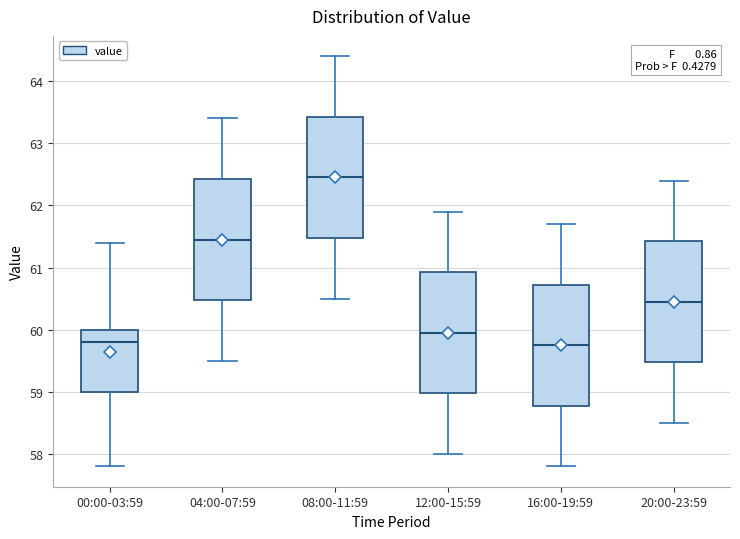

Where does the upper whisker of the box for 16:00-19:59 end on the y-axis? The values are not printed on the chart, so give them approximately, as read against the axis.

61.7